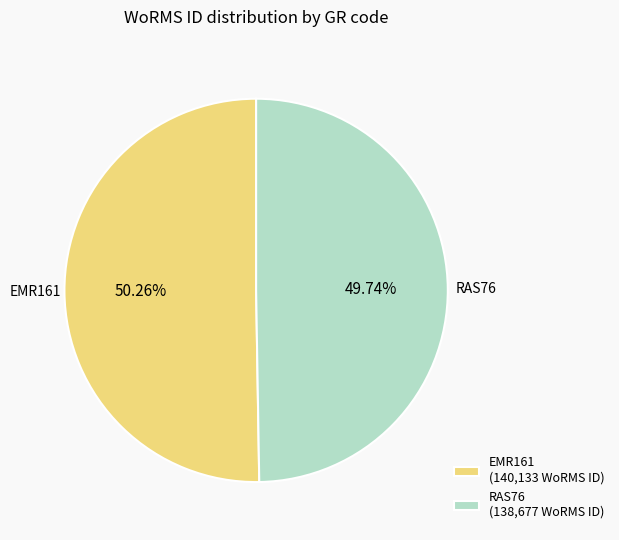

Which slice represents more than half of the pie?

EMR161